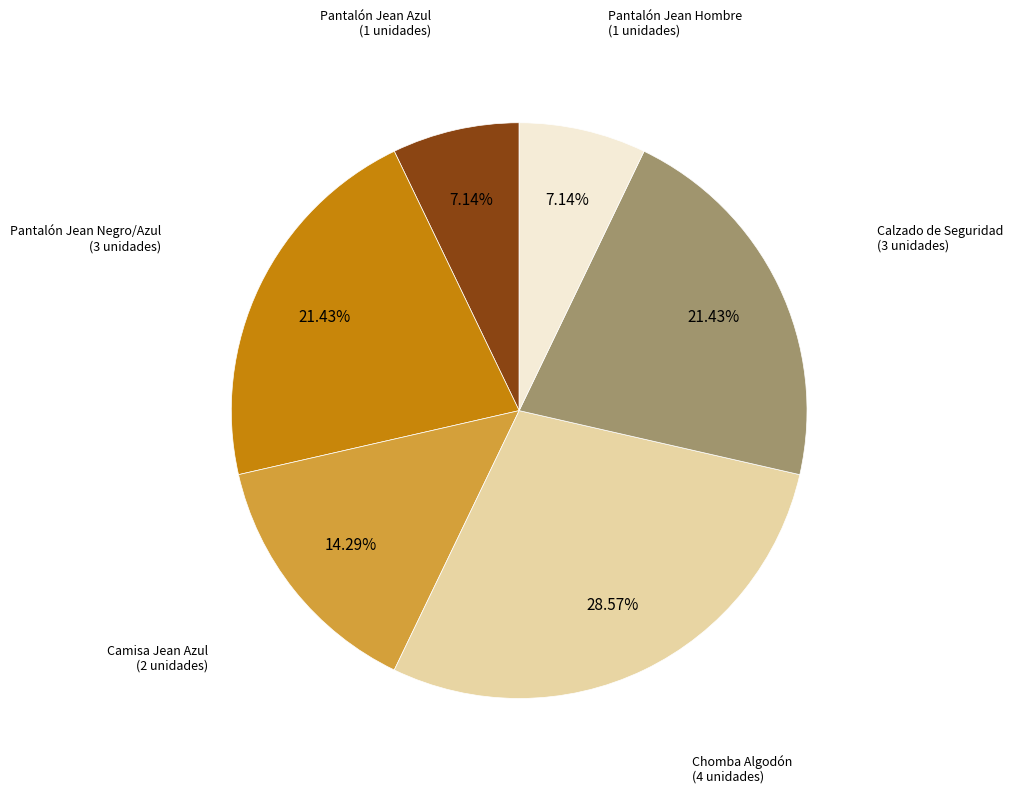

Does any single category account for the majority?

No